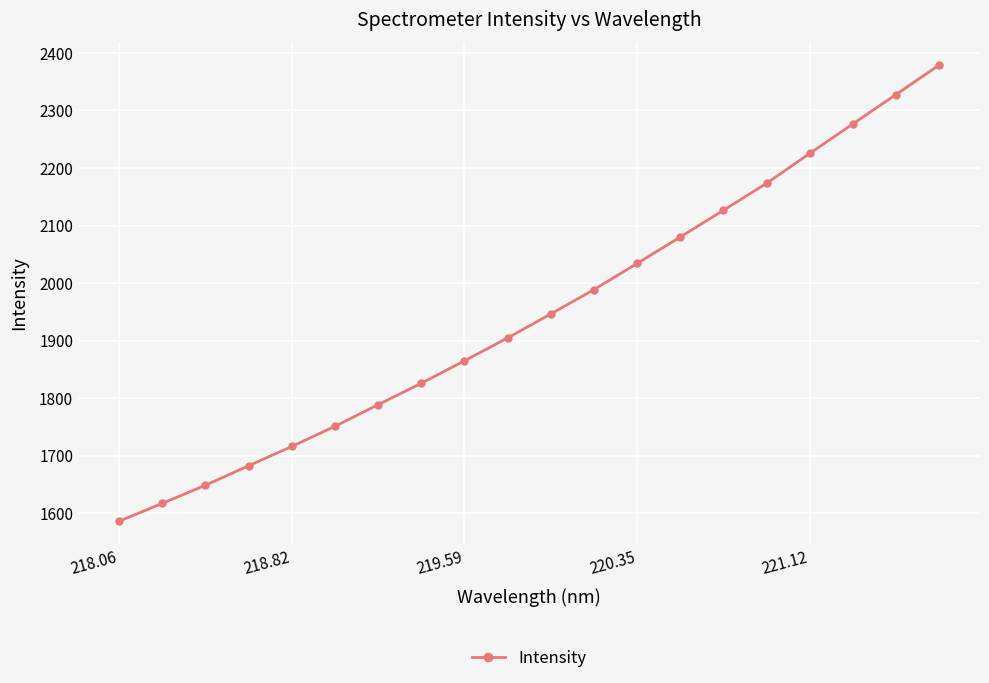

What is the smallest value displayed?

1586.1